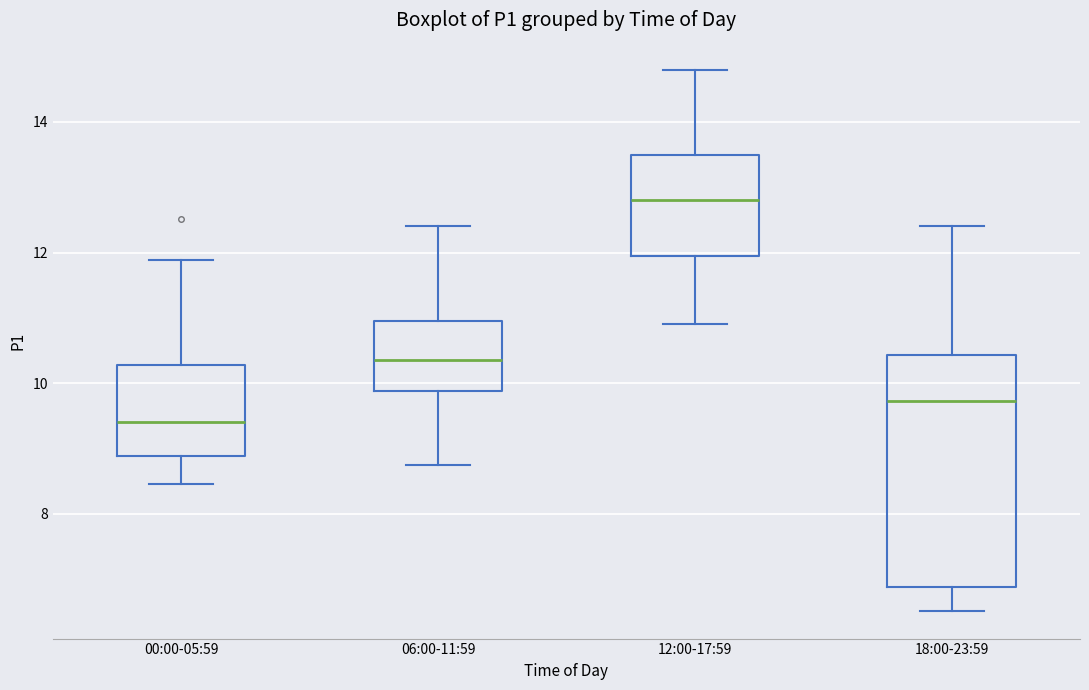

Comparing the boxes themselves (not the whiskers), which one is the tallest?

18:00-23:59